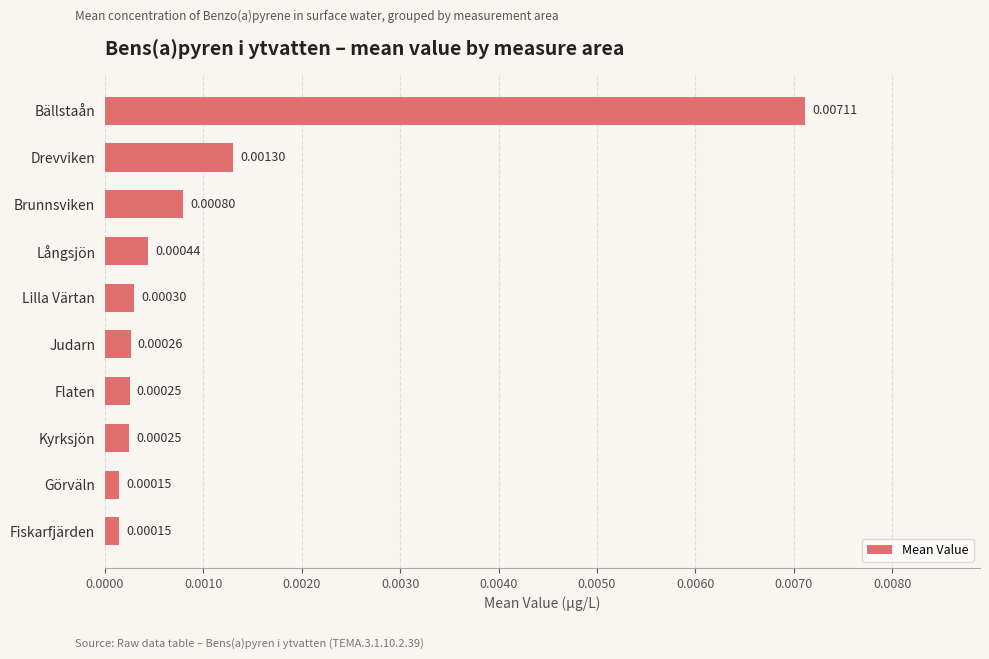

At which category does the chart reach its peak across all series?

Bällstaån